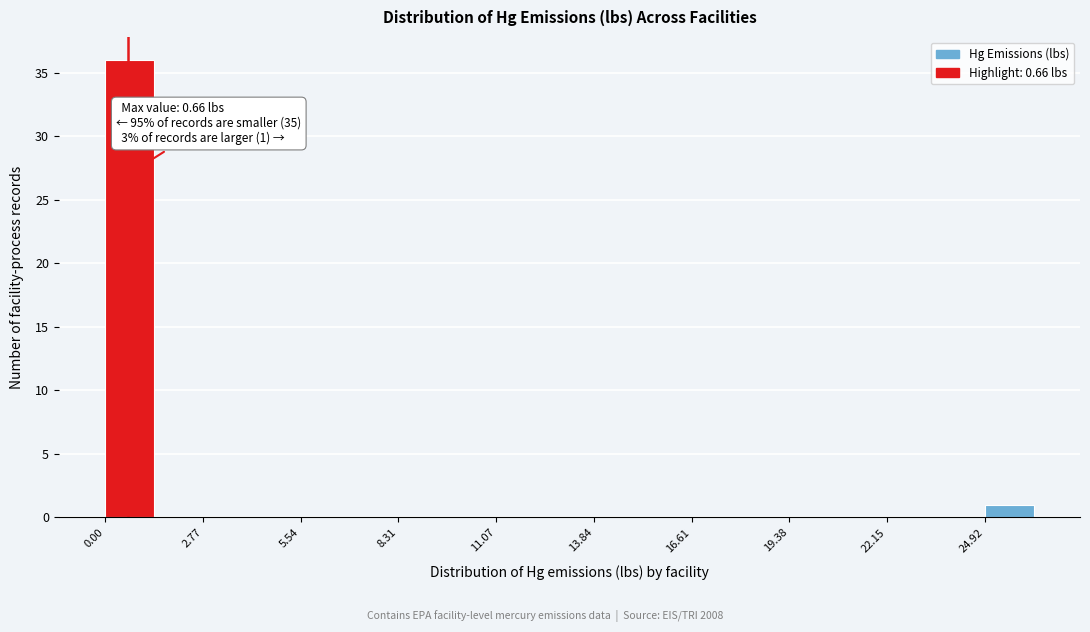

Read against the x-axis, roughly where is the centre of the tallest bar?

0.5